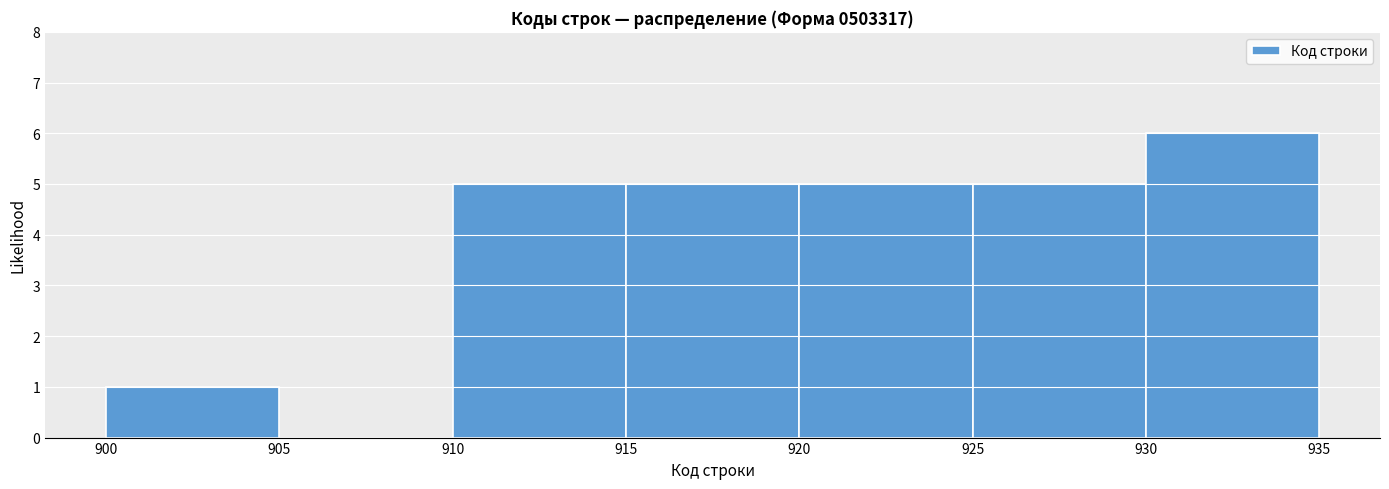

Reading left to right, list every bar in this chart as the range it spans on the x-axis followed by its height. The values are not printed on the chart, so give them approximately, as read against the axis.

900 to 905: 1
905 to 910: 0
910 to 915: 5
915 to 920: 5
920 to 925: 5
925 to 930: 5
930 to 935: 6